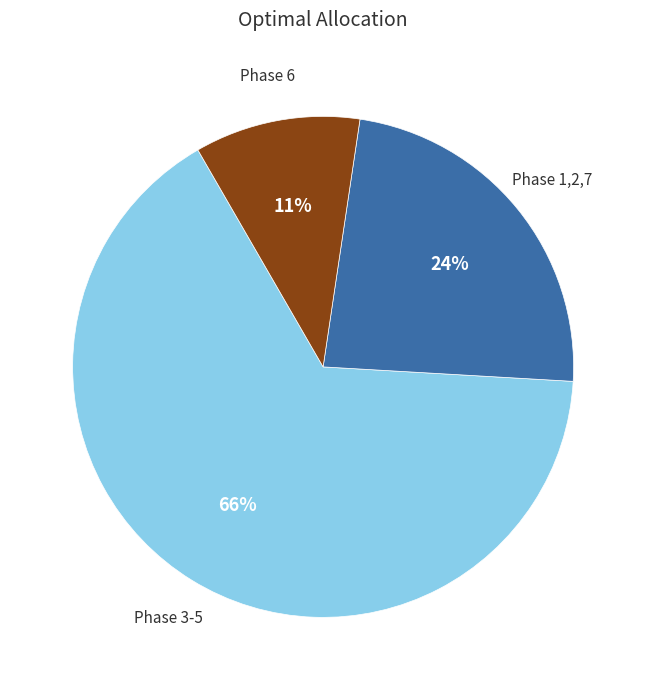

To the nearest percent, what is the average slice percentage?

33%